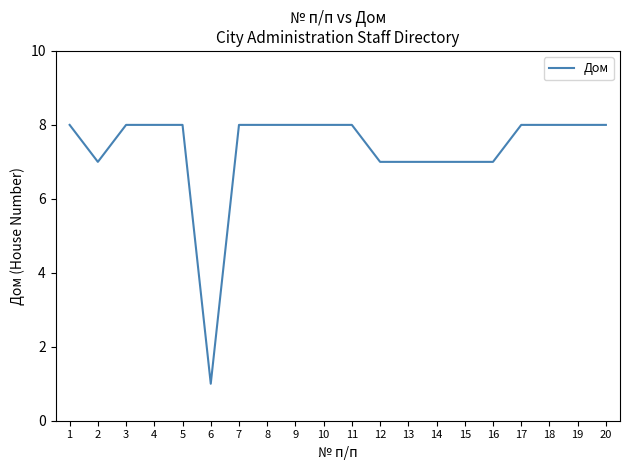

Reading left to right, what are all the values shown in this chart?

8	7	8	8	8	1	8	8	8	8	8	7	7	7	7	7	8	8	8	8